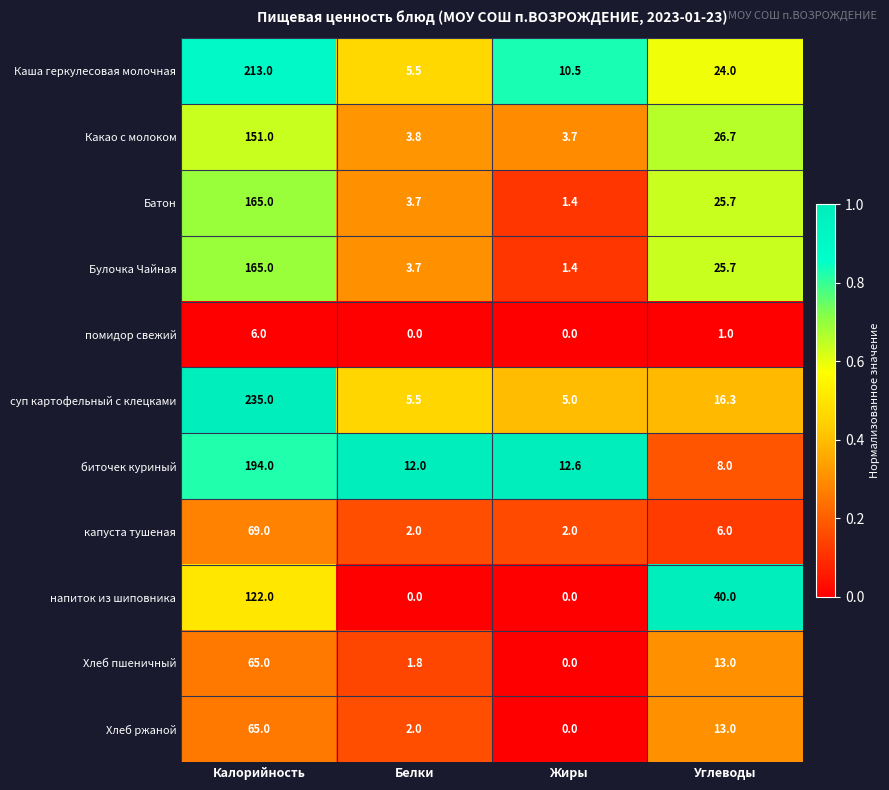

At which label is Батон closest to 83?

Углеводы